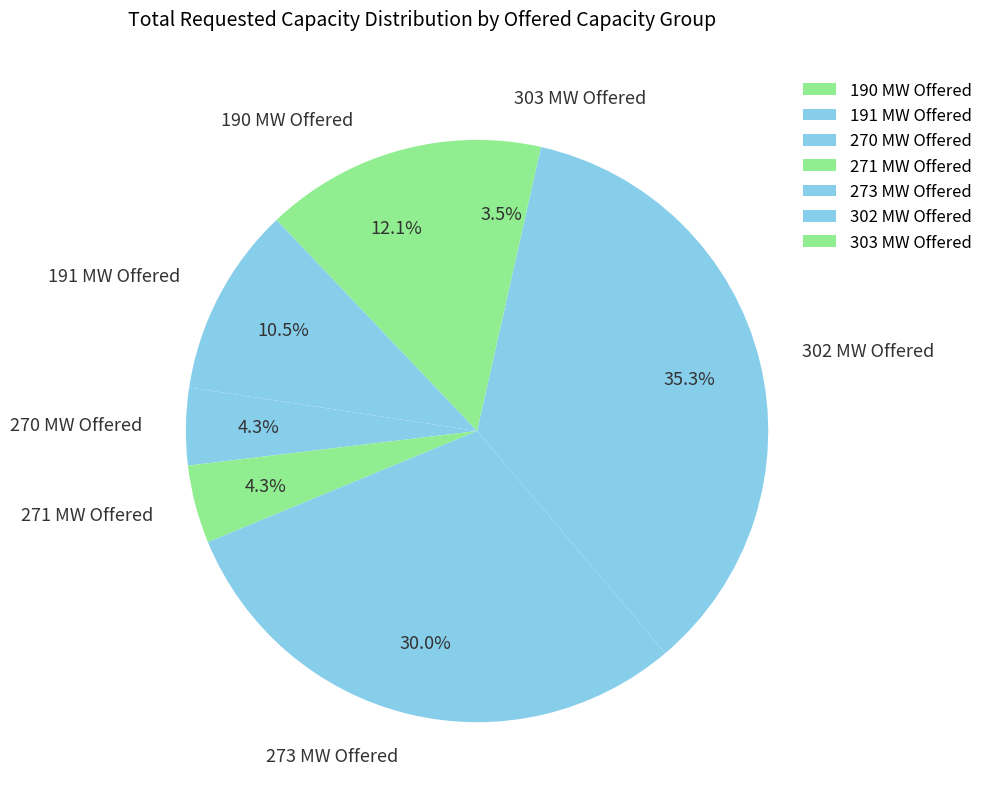

Combined, do 190 MW Offered and 270 MW Offered account for over 50%?

No